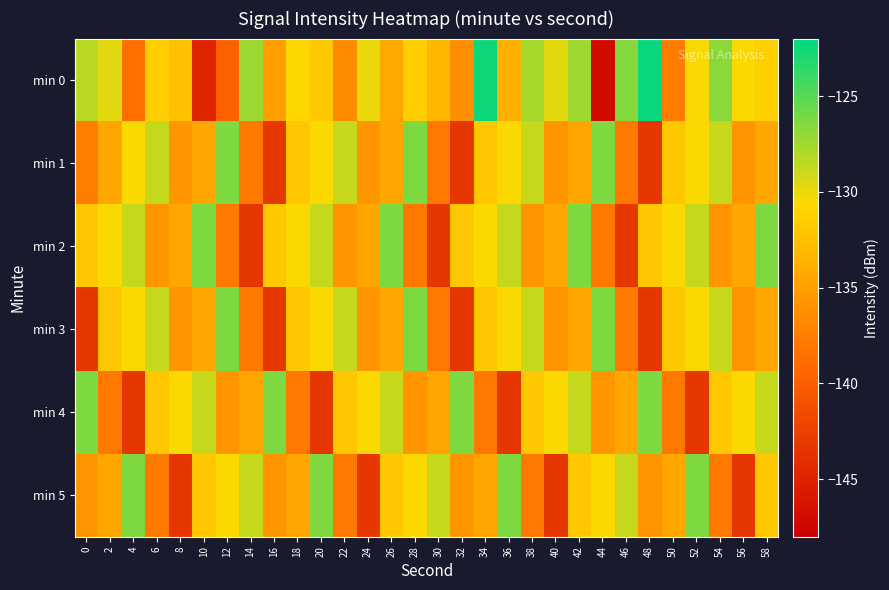

Which series changed the most between 12 and 52?

min 0